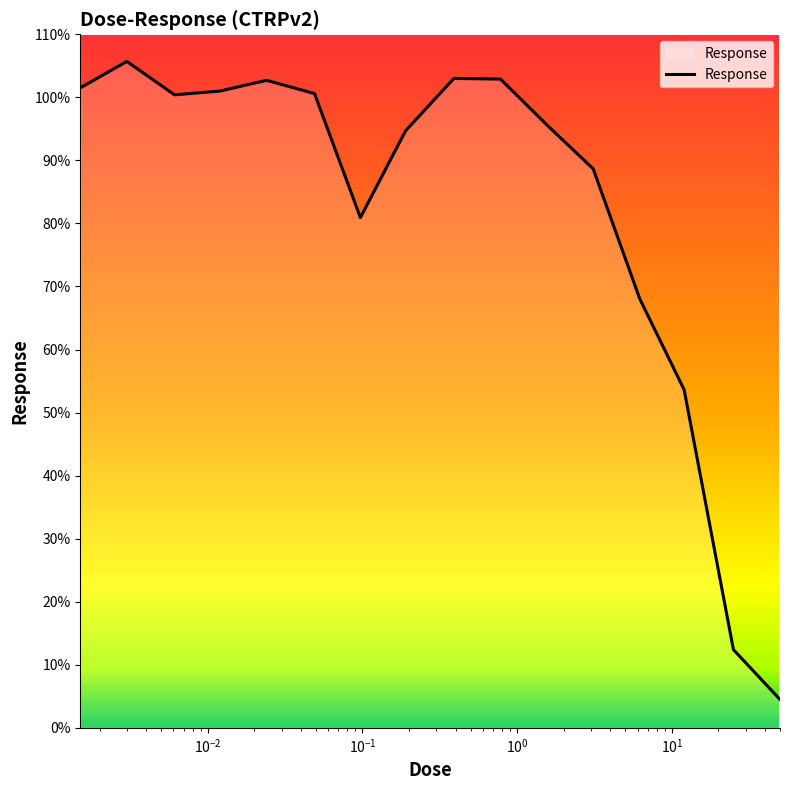

What is the smallest value displayed?

4.5